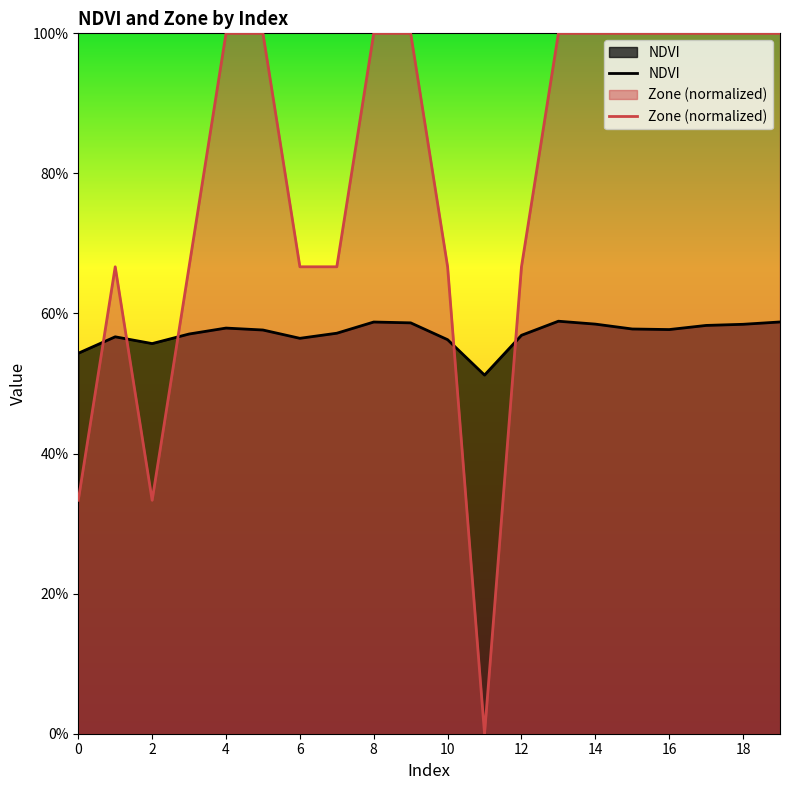

How many interior local peaks does the NDVI series have?

4